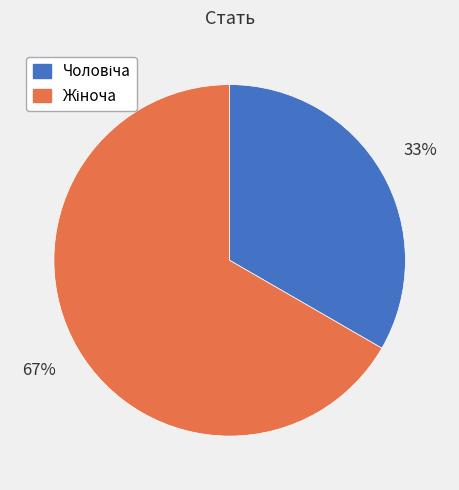

Does any single category account for the majority?

Yes